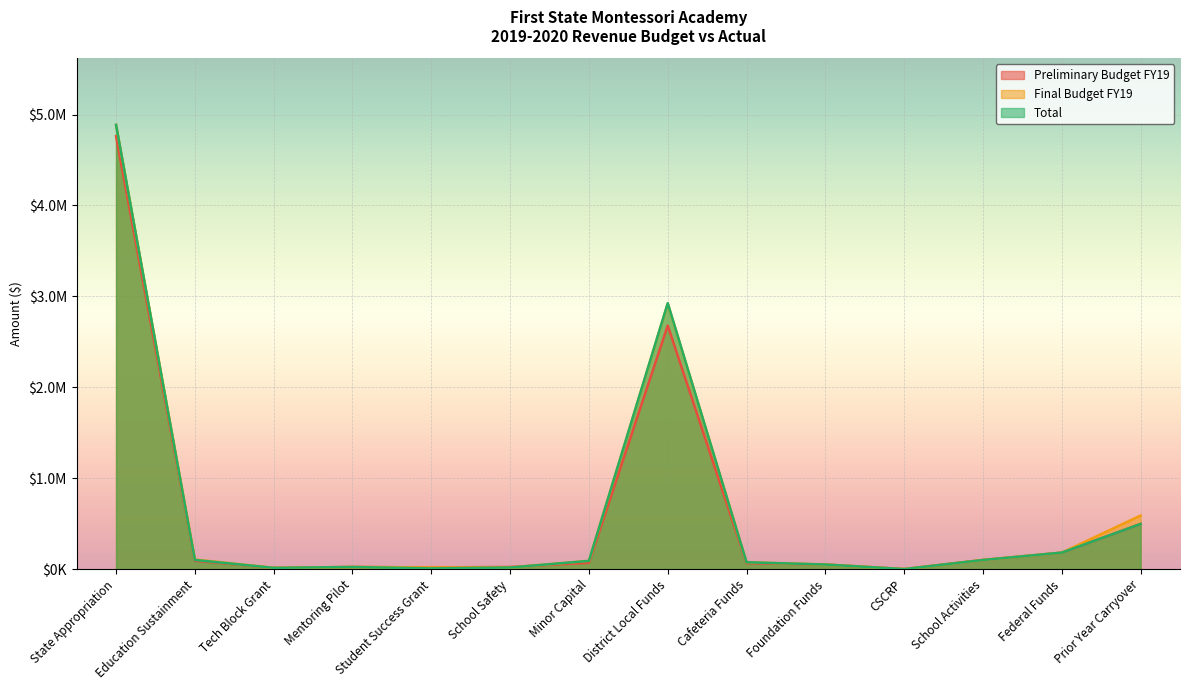

Where is Total nearest to the value 2443344?

District Local Funds